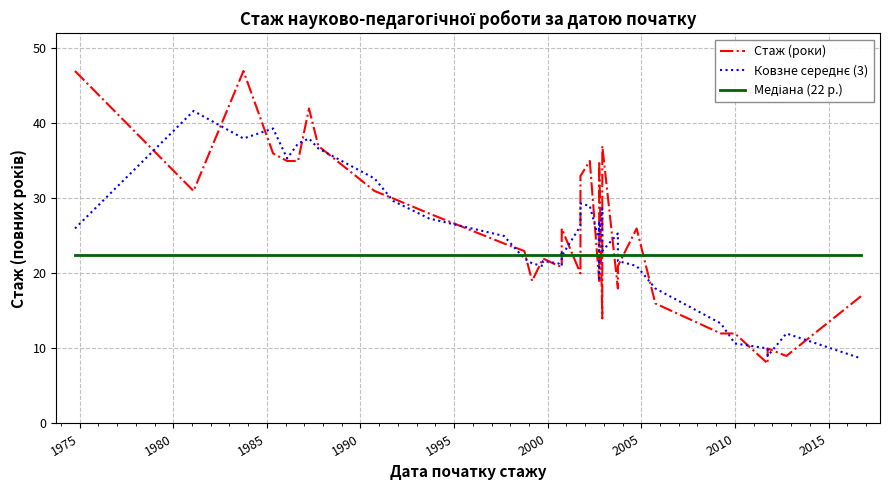

Rank the categories by value from lowest to highest.

2011-09-01, 2012-09-01, 2011-09-01, 2009-03-03, 2009-12-01, 2002-11-25, 2005-09-01, 2016-09-08, 2003-09-01, 2002-09-01, 1999-02-06, 2002-09-02, 2002-09-02, 2001-09-01, 2000-07-17, 2000-09-01, 2000-09-01, 2003-09-12, 1999-09-01, 1999-09-01, 1998-09-01, 1997-08-04, 2004-09-01, 2000-09-01, 2002-09-02, 1993-08-16, 1991-09-26, 1990-09-03, 1981-01-22, 2001-09-24, 2002-09-02, 1986-08-04, 2002-03-01, 1986-01-02, 1985-04-16, 2002-11-29, 1987-09-01, 1987-03-17, 1983-09-14, 1974-09-01